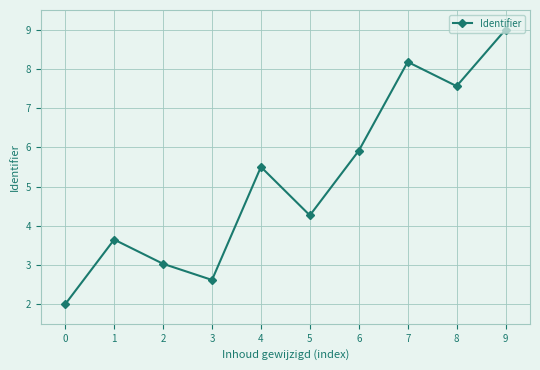

What value does the data have at 3?

2.6